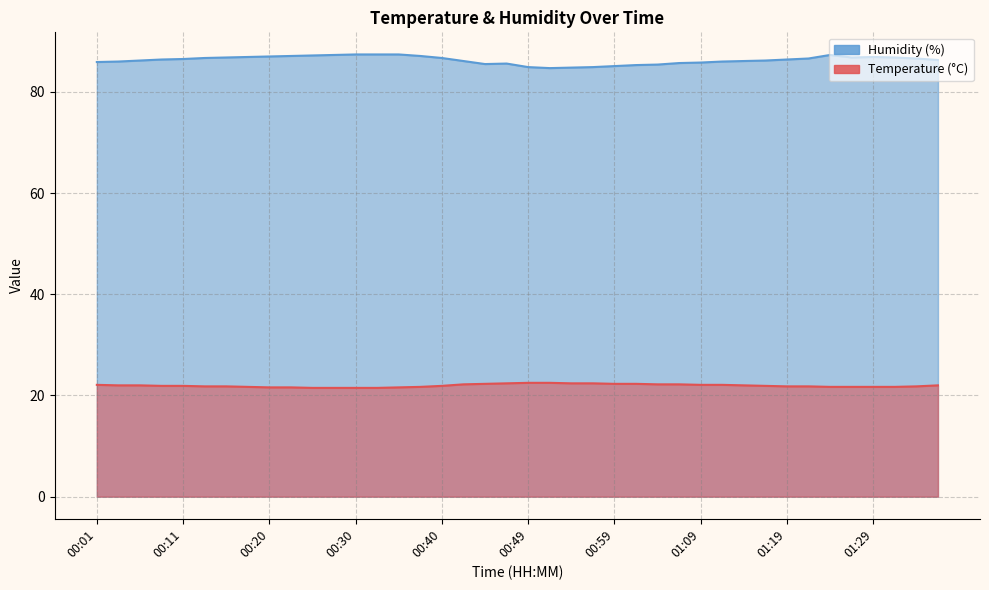

At how many categories does at least one series exceed 73?

40